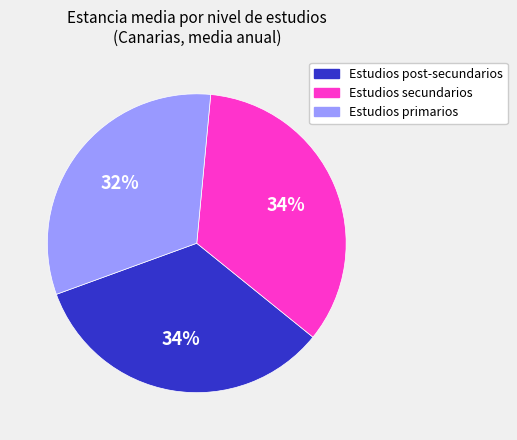

Do Estudios post-secundarios and Estudios primarios together represent more than half of the pie?

Yes